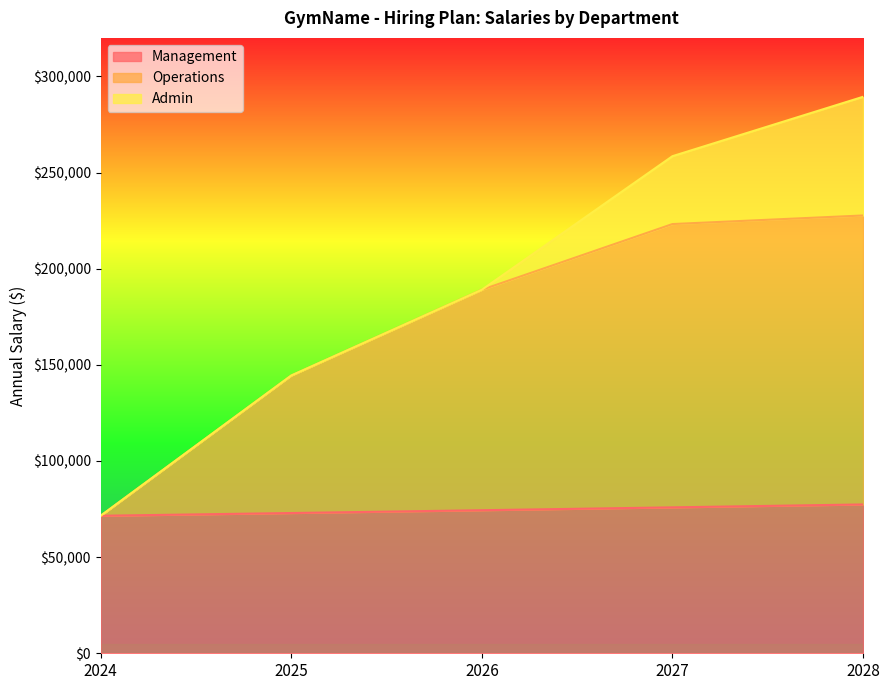

What is the sum of all Operations values?

855810.8